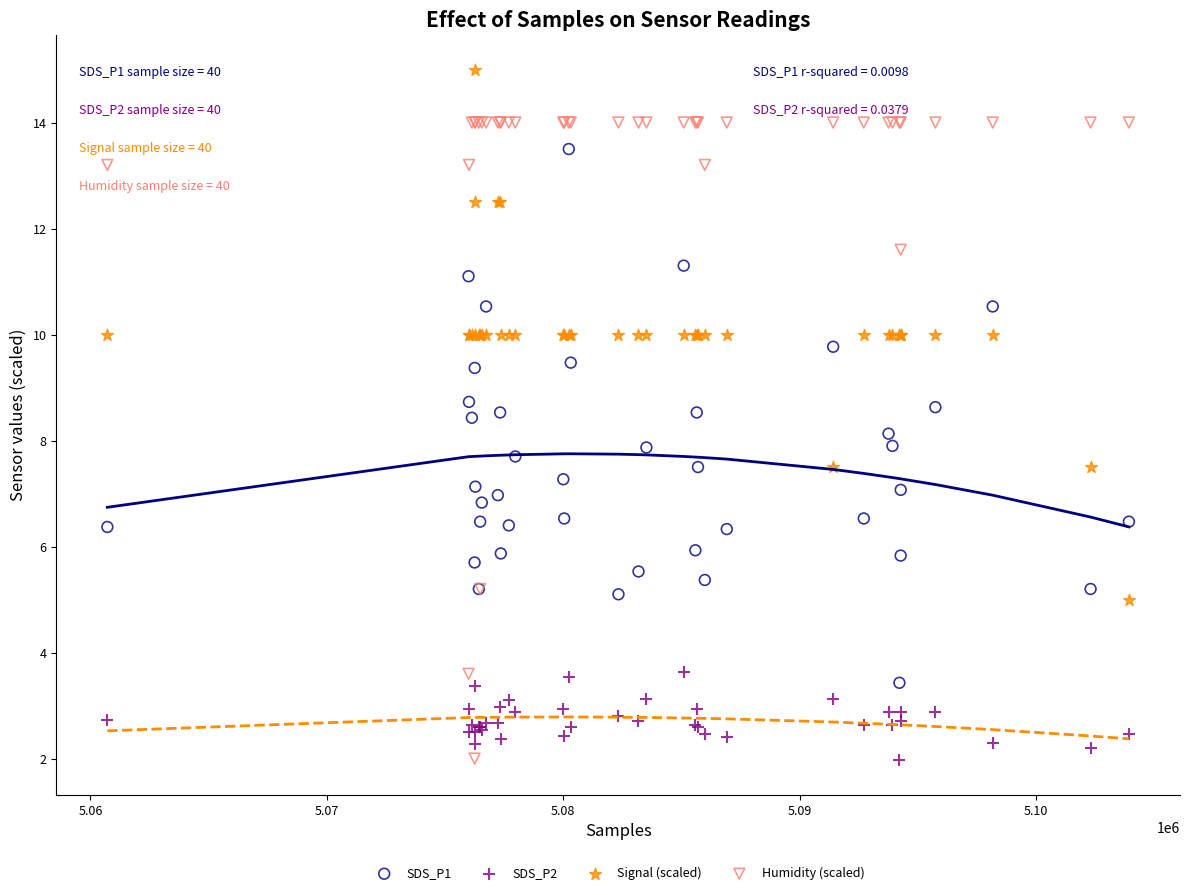

What is the X range (max minus min) for the scatter plot?

43210.0